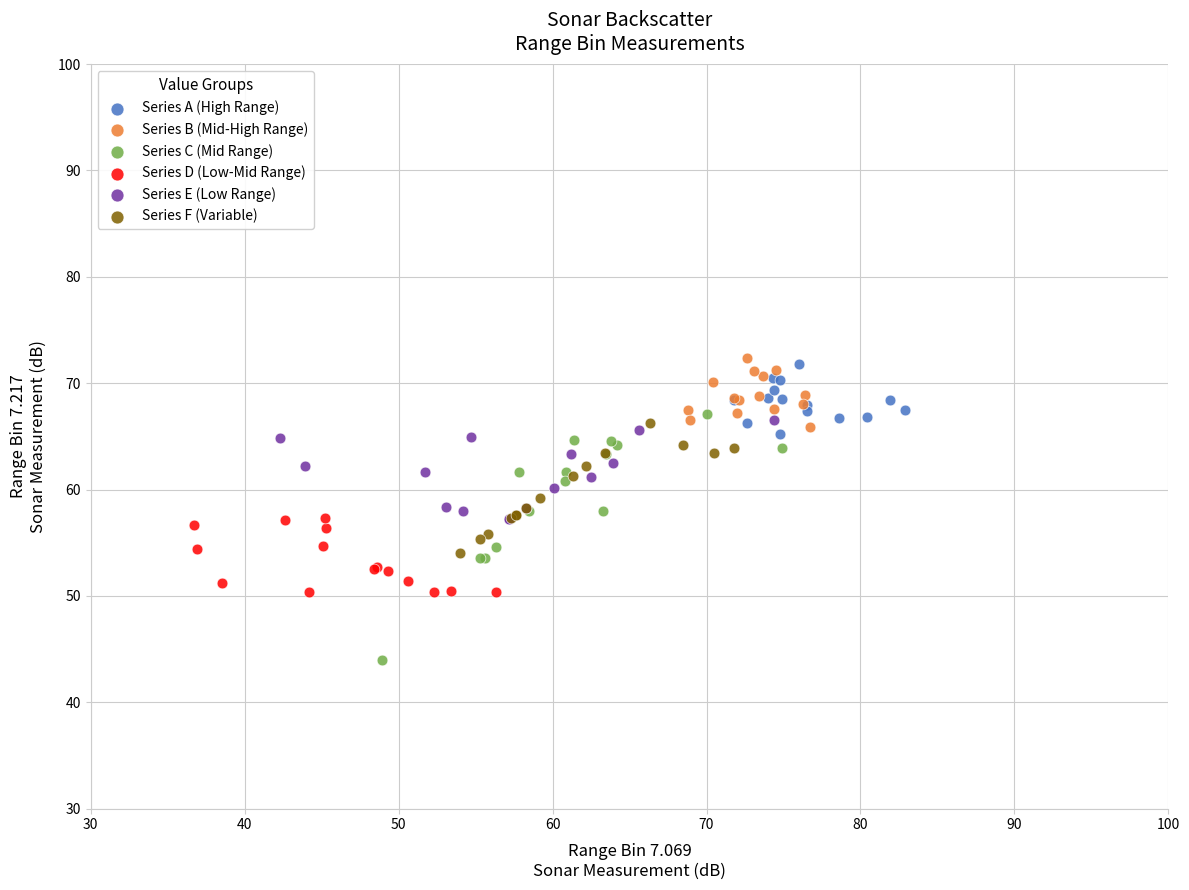

Which series has the largest Y range (max minus min)?

Series C (Mid Range)